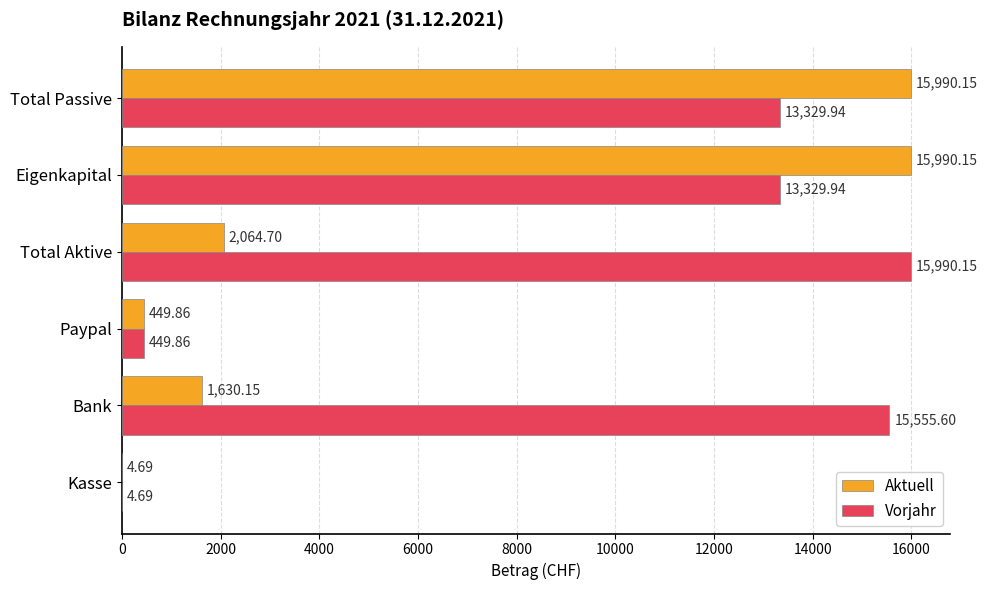

Which series has the largest total across all categories?

Vorjahr